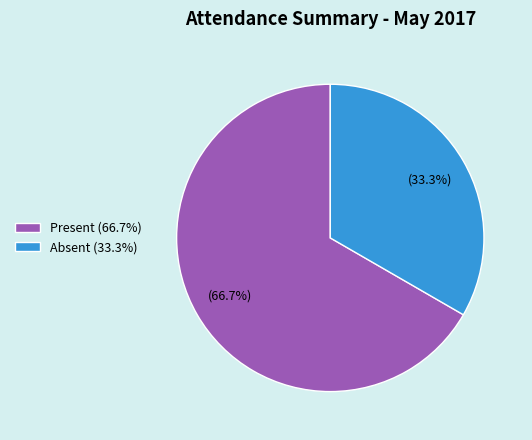

Rank the categories by value from highest to lowest.

Present (66.7%), Absent (33.3%)